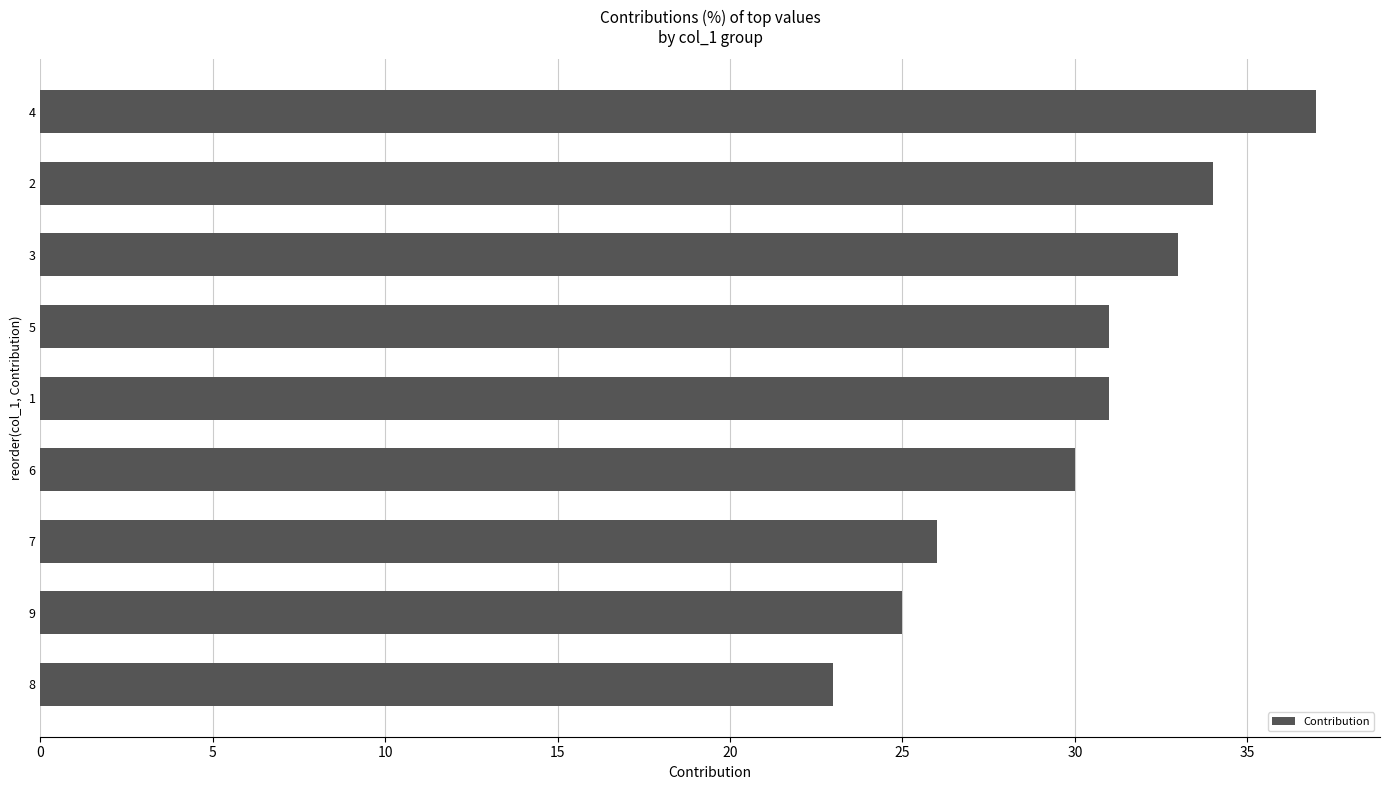

What is the change in value from 7 to 6?

+4